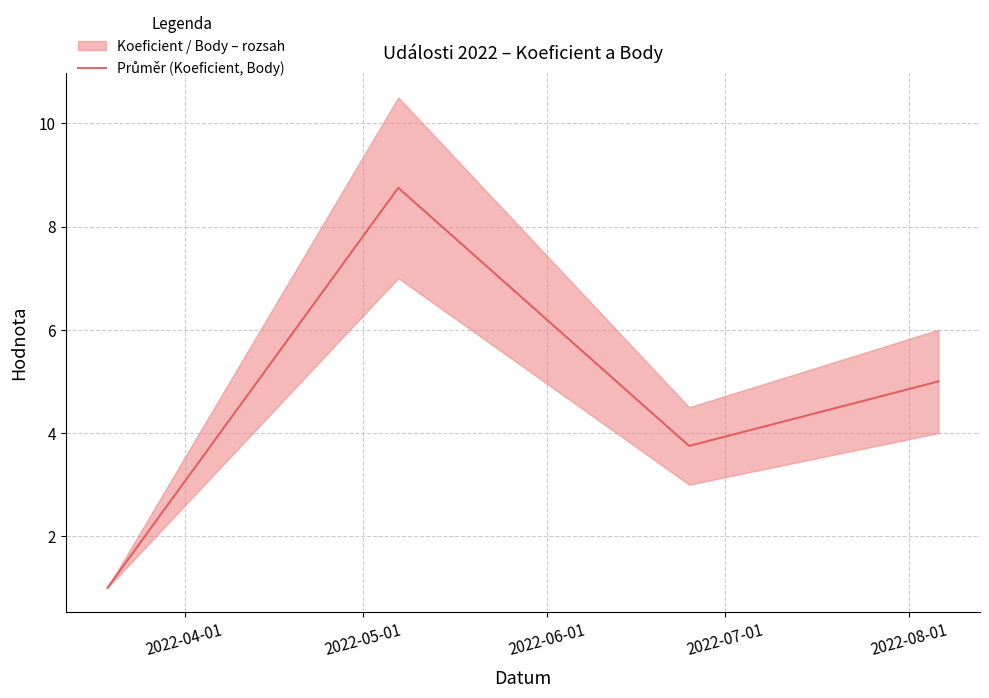

Between 2022-04-01 and 2022-05-01, which is larger?

2022-05-01